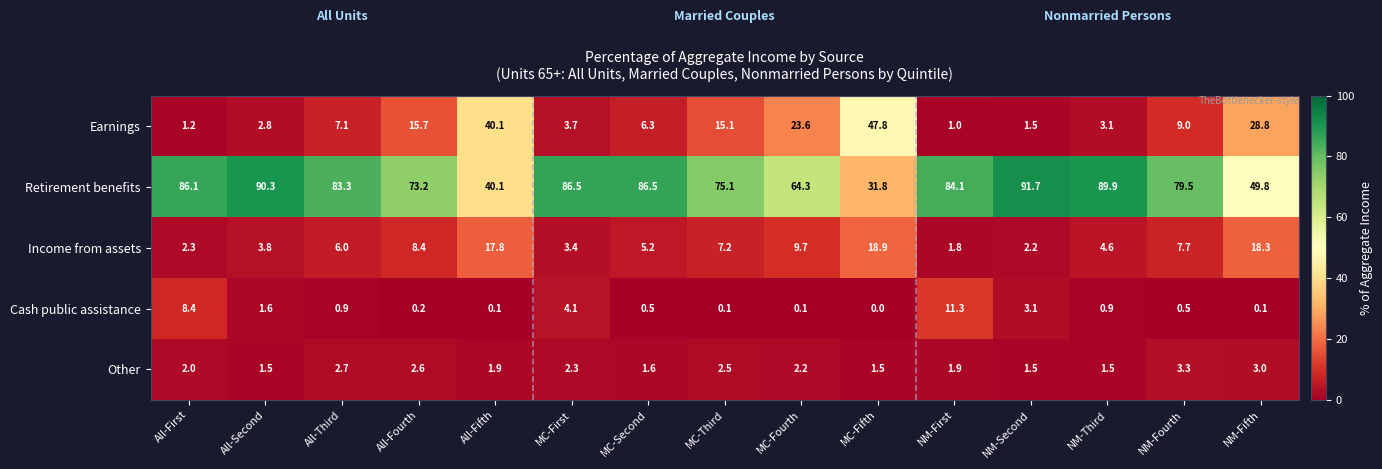

How many values in the Retirement benefits series exceed 83?

8